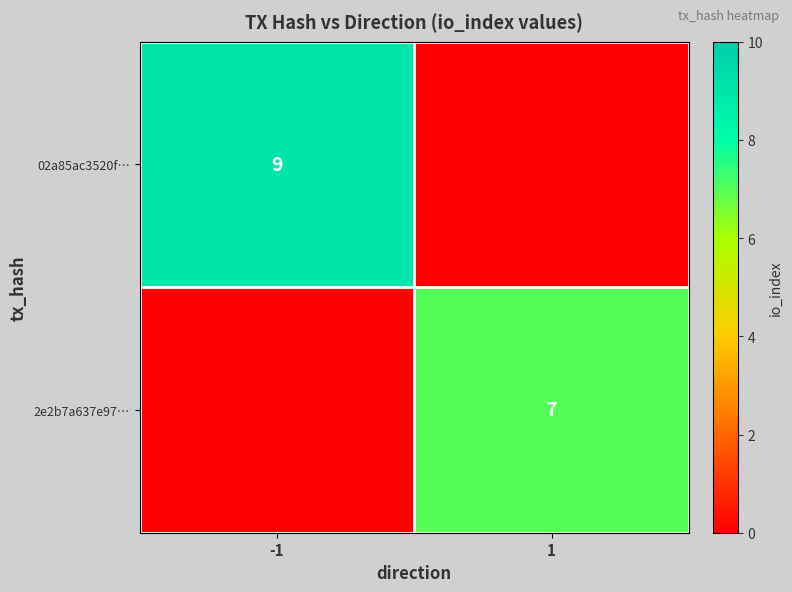

Count the number of data series in this chart.

2